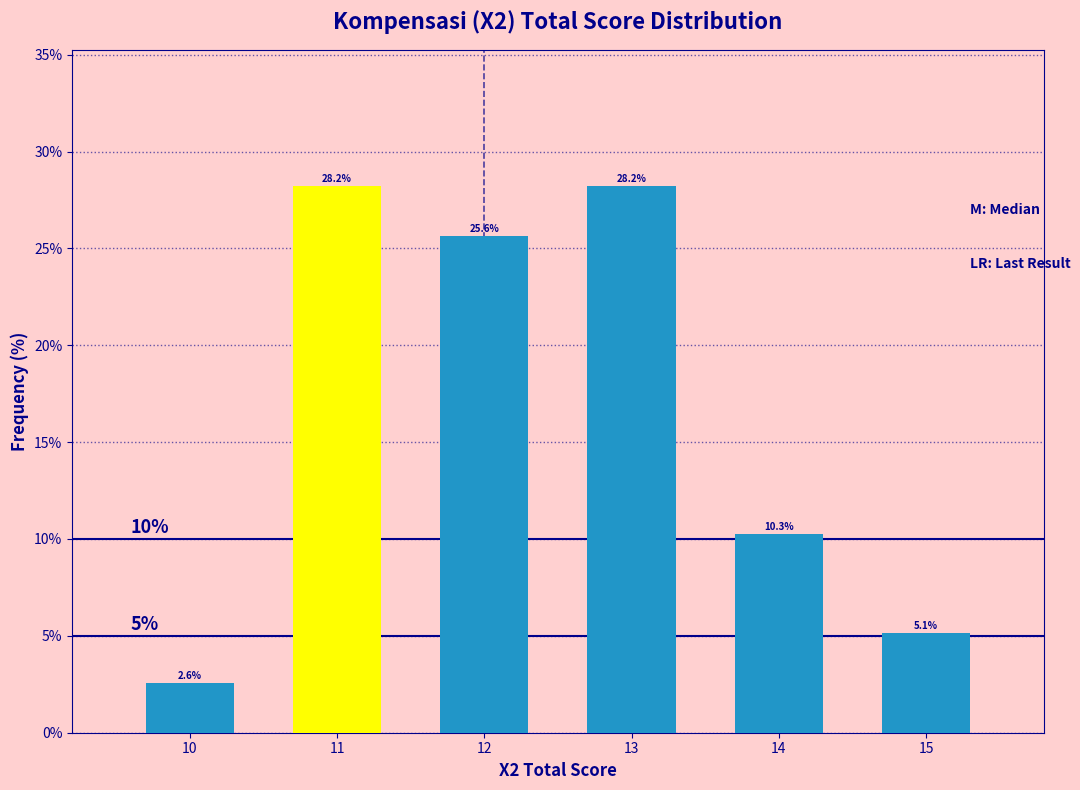

Reading left to right, transcribe all the data shown in this chart.

2.6	28.2	25.6	28.2	10.3	5.1